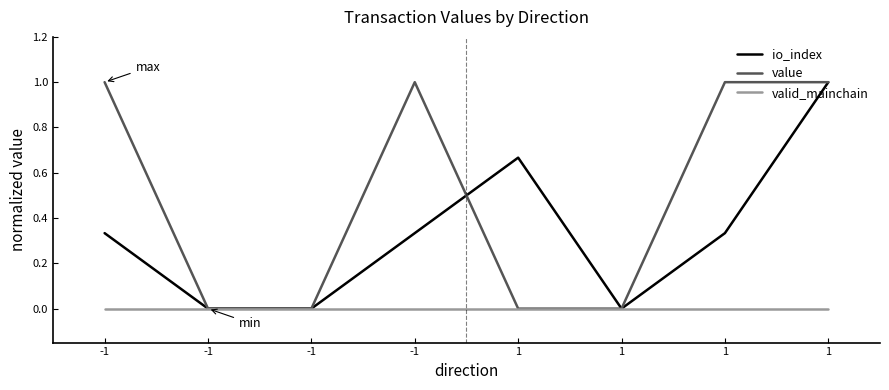

Is this an area chart (filled region under the line)?

No